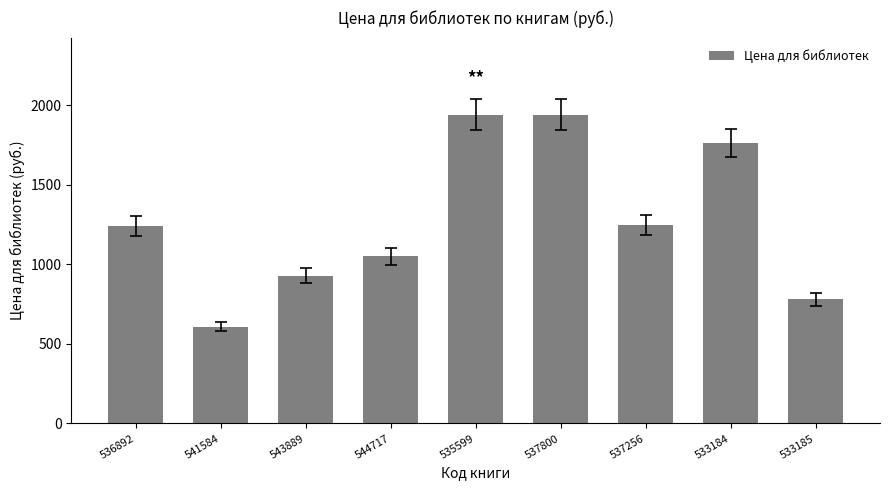

The value at 543889 is 929. True or false?

True